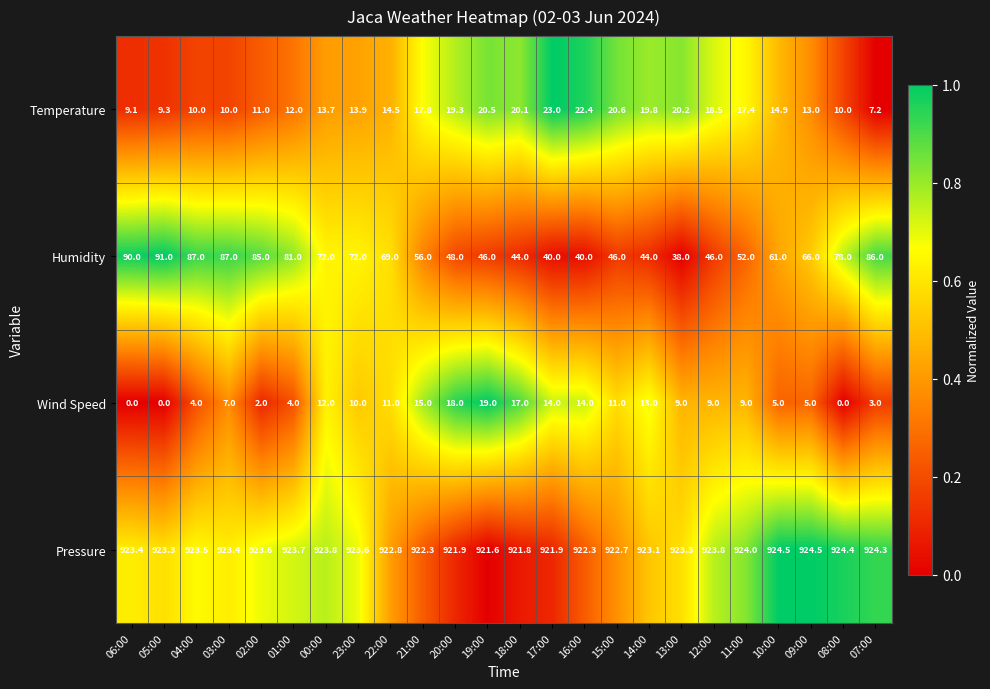

Count the number of categories in the chart.

24